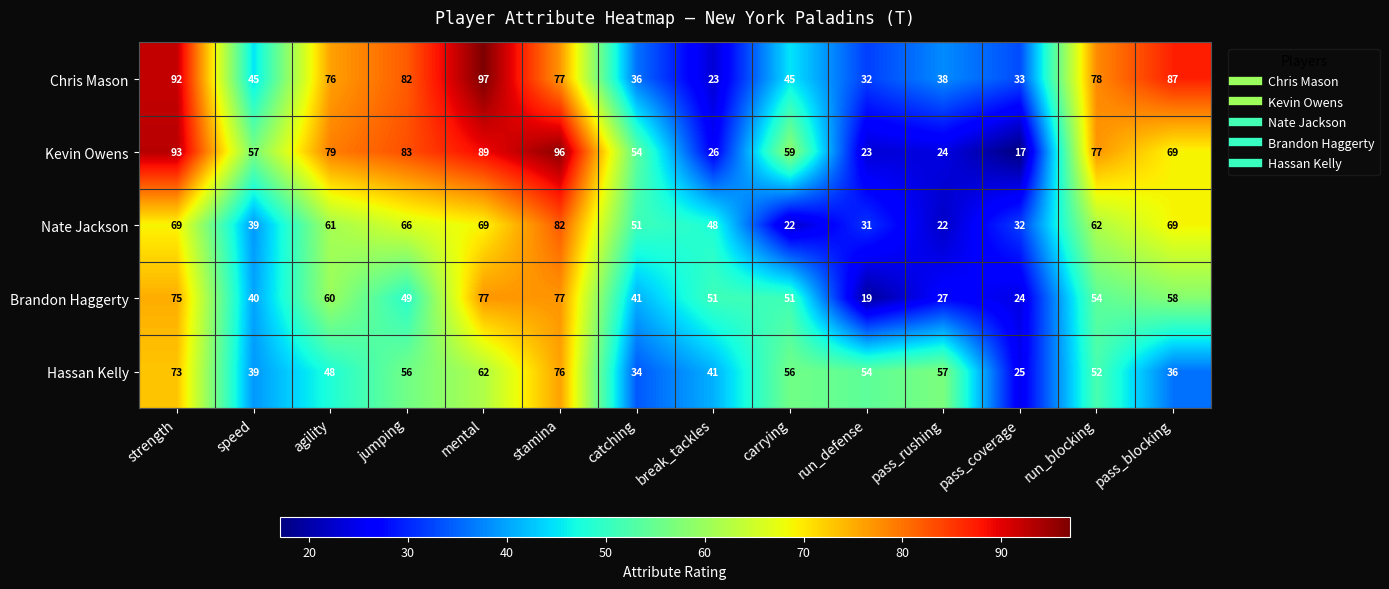

What is the difference between the highest and lowest values at carrying?

37